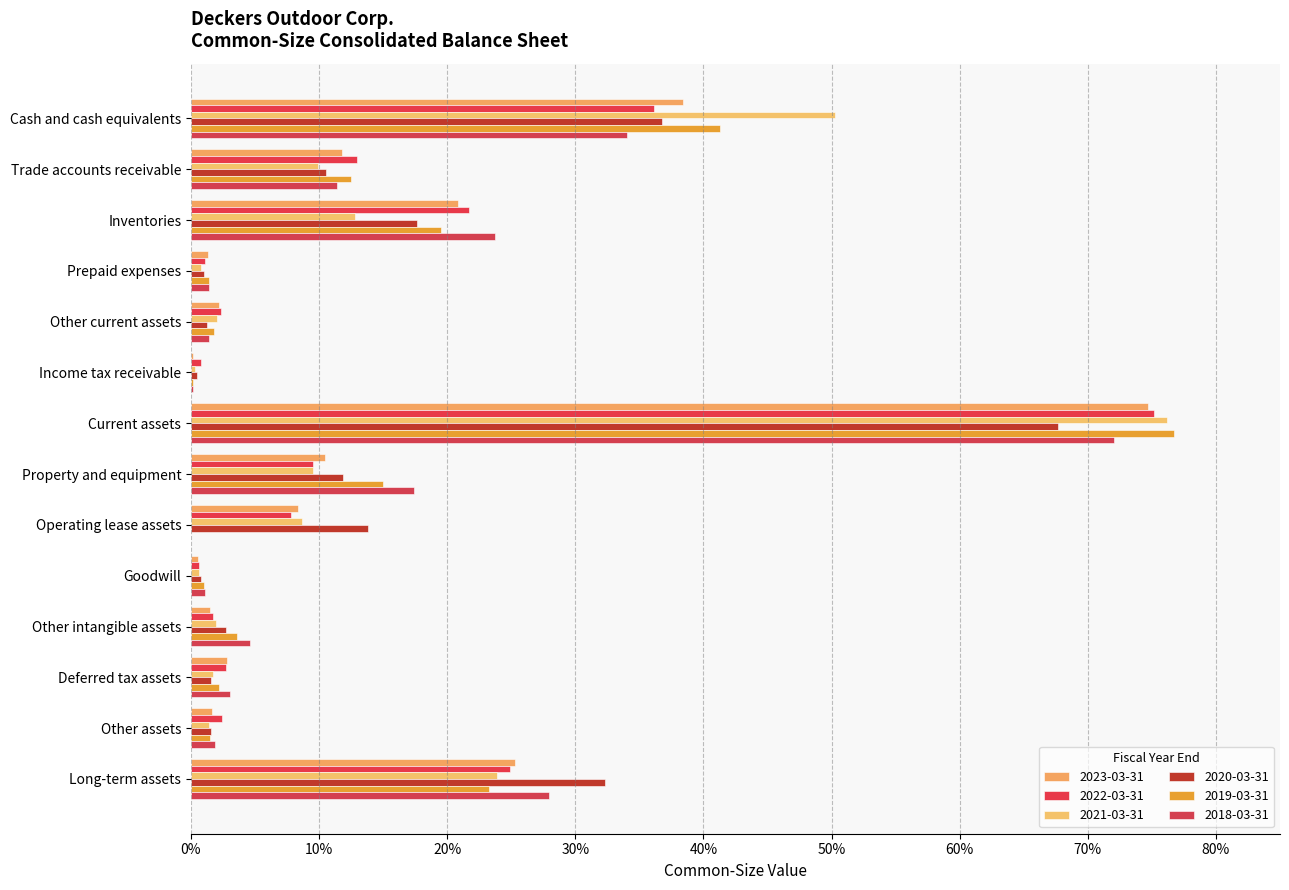

Rank the categories by 2022-03-31 value from lowest to highest.

Goodwill, Income tax receivable, Prepaid expenses, Other intangible assets, Other current assets, Other assets, Deferred tax assets, Operating lease assets, Property and equipment, Trade accounts receivable, Inventories, Long-term assets, Cash and cash equivalents, Current assets